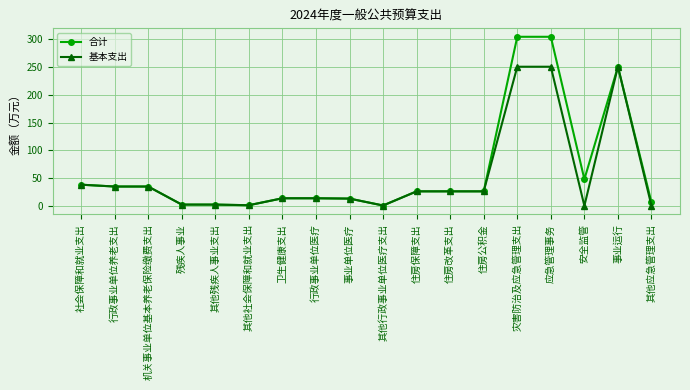

What is the approximate value of 基本支出 at 卫生健康支出?

13.6